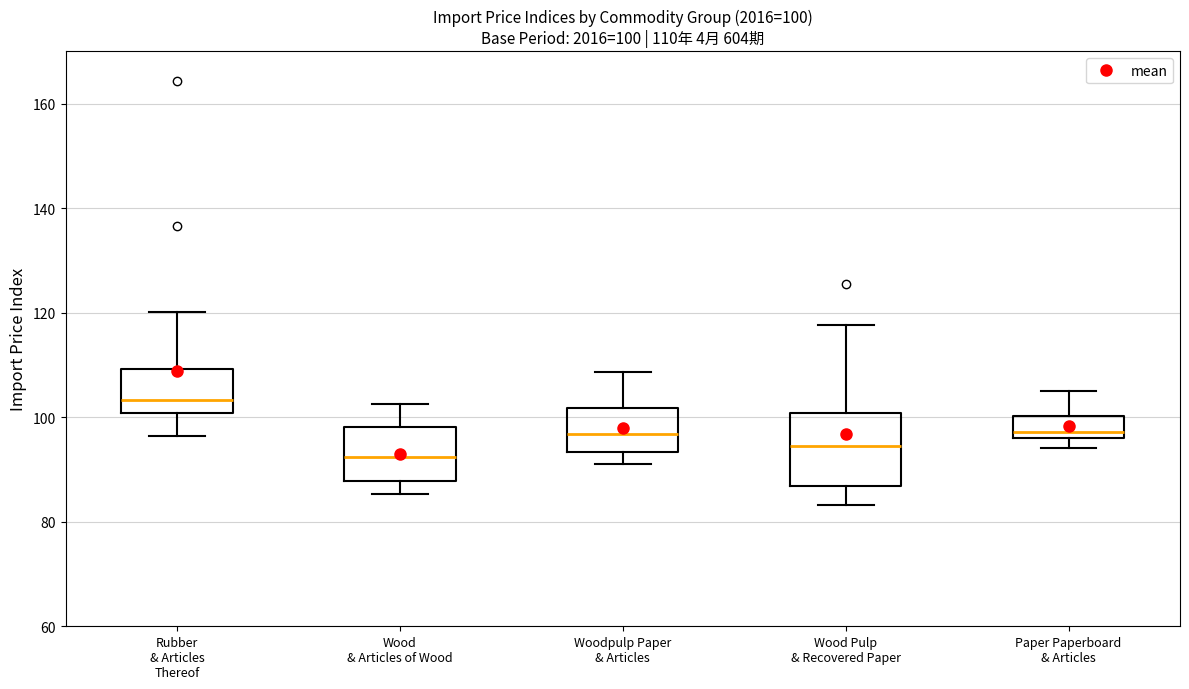

Which box has the lowest median line?

Wood & Articles of Wood